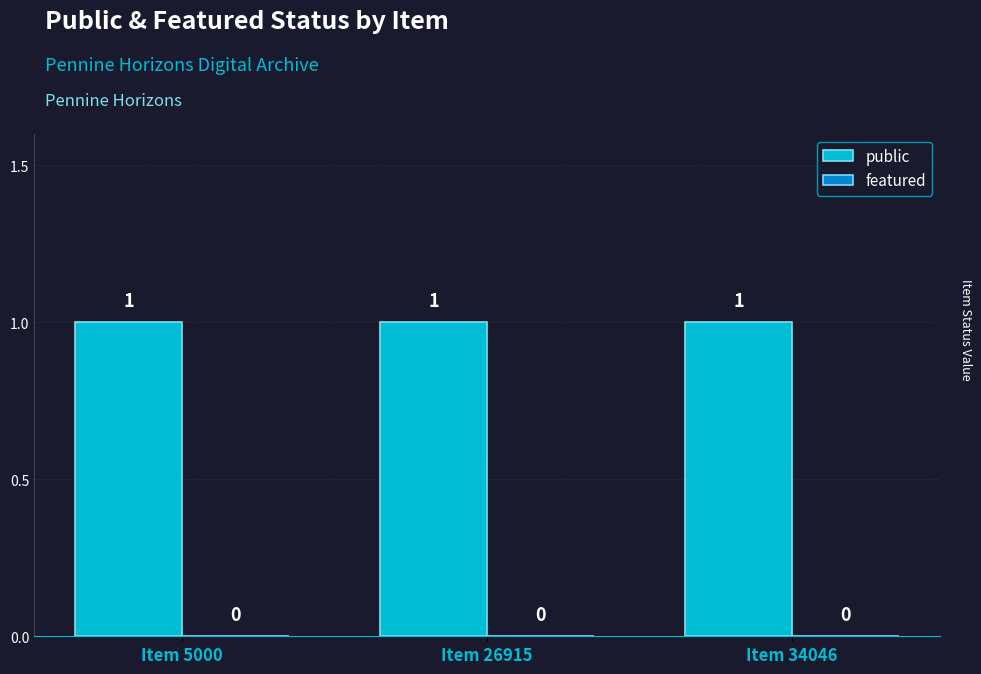

At which label does public reach its peak?

Item 5000